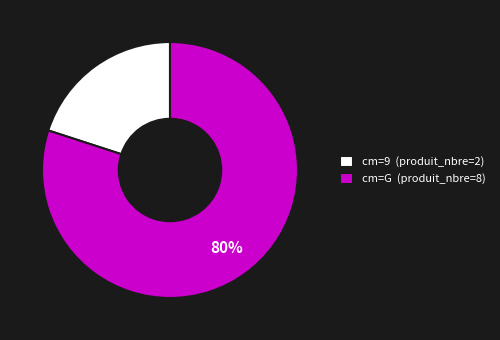

To the nearest percent, what is the difference between the largest and smallest slice percentages?

60%